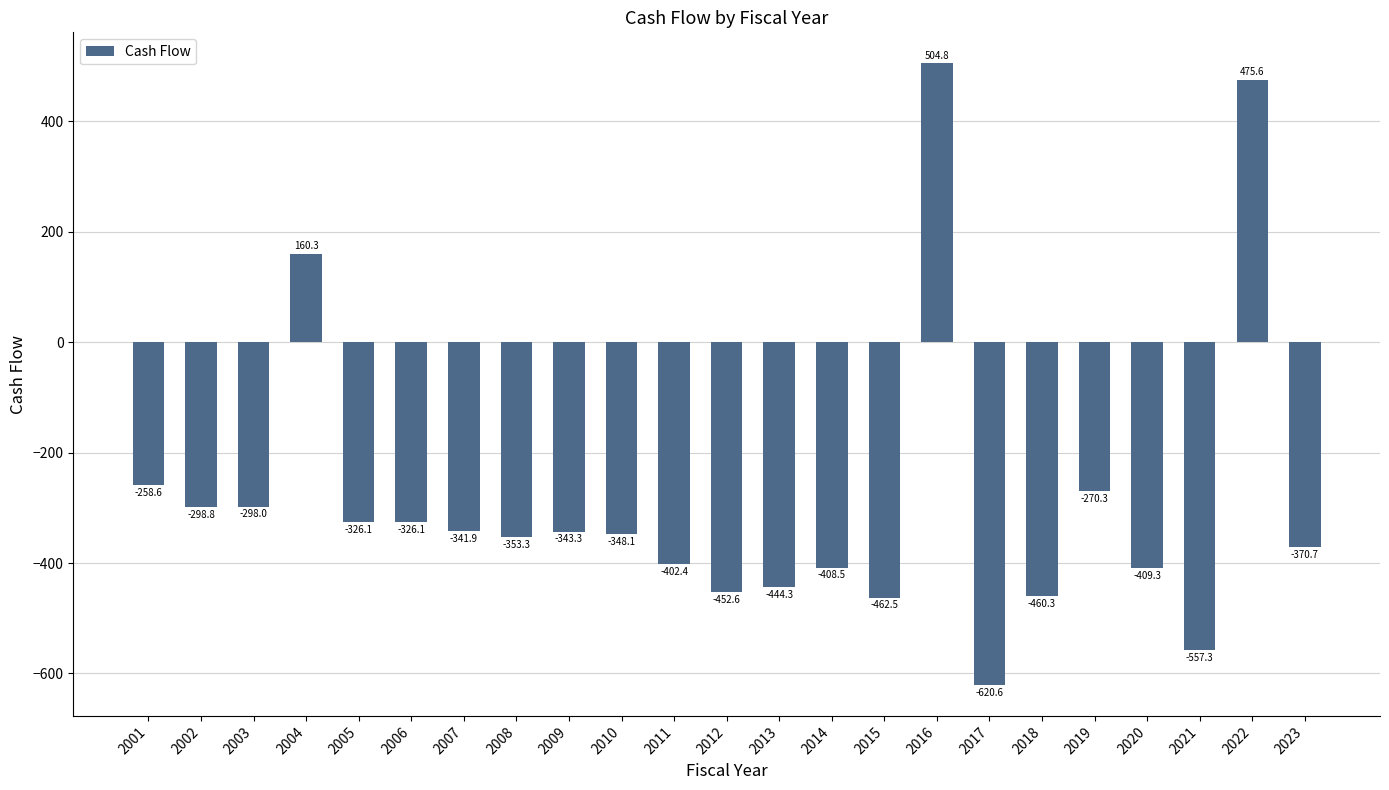

What is the difference between the values at 2002 and 2022?

774.4